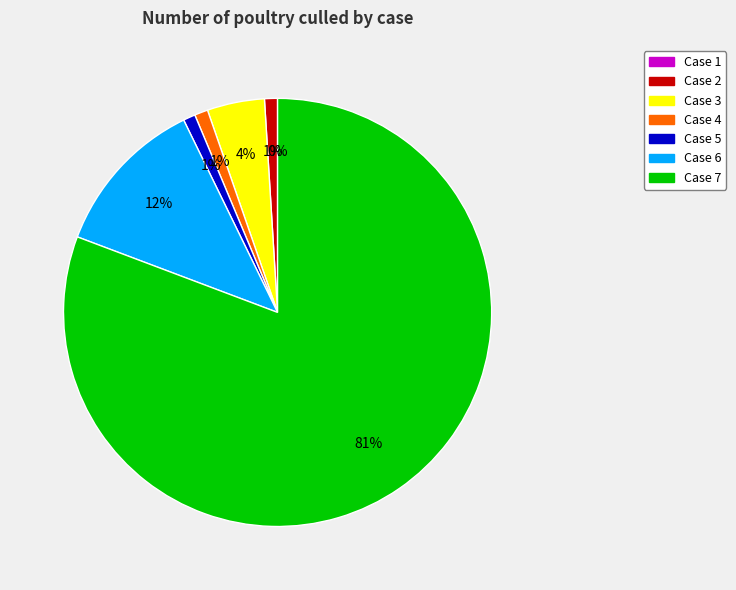

To the nearest percent, what is the average slice percentage?

14%